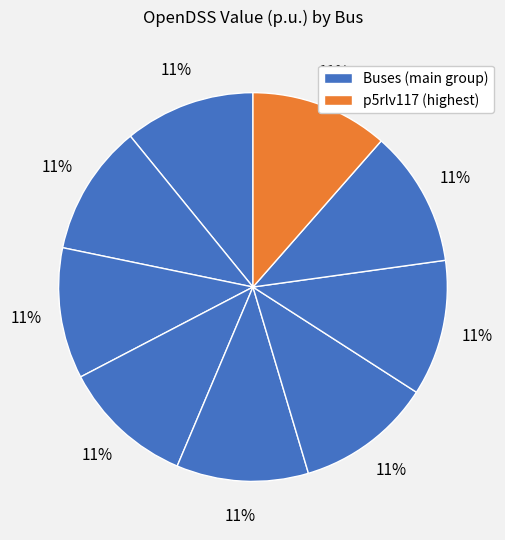

Count the number of slices in the pie.

9